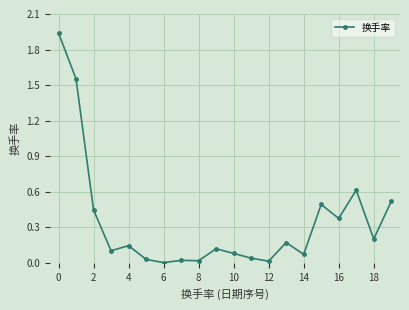

What is the average value?

0.3